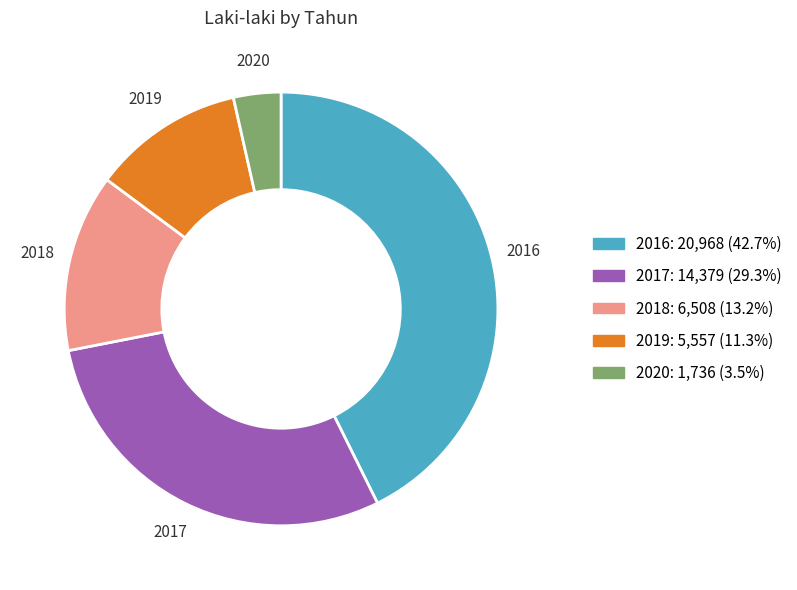

Is there a majority slice in this chart?

No